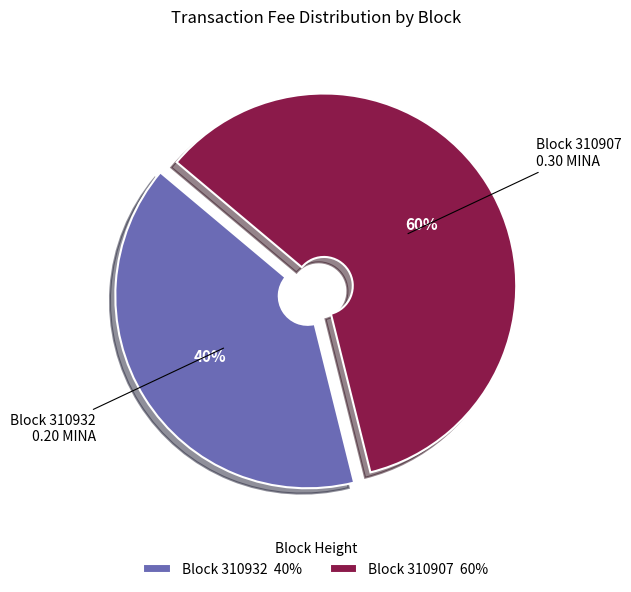

Rank the categories by value from highest to lowest.

Block 310907 60%, Block 310932 40%